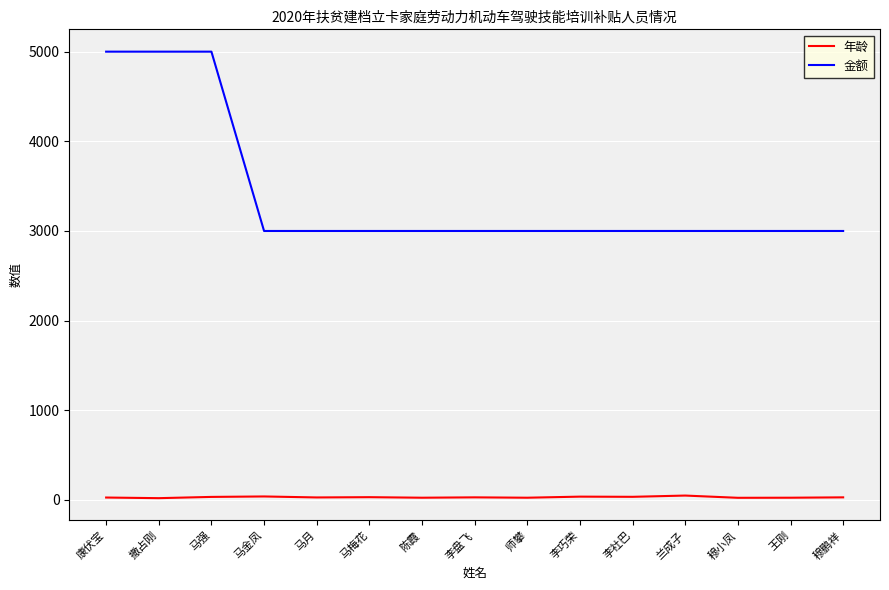

Rank the series by their average value, from lowest to highest.

年龄, 金额